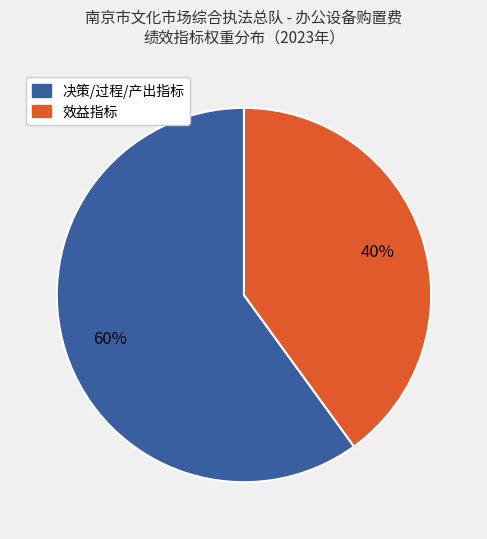

Does any single category account for the majority?

Yes